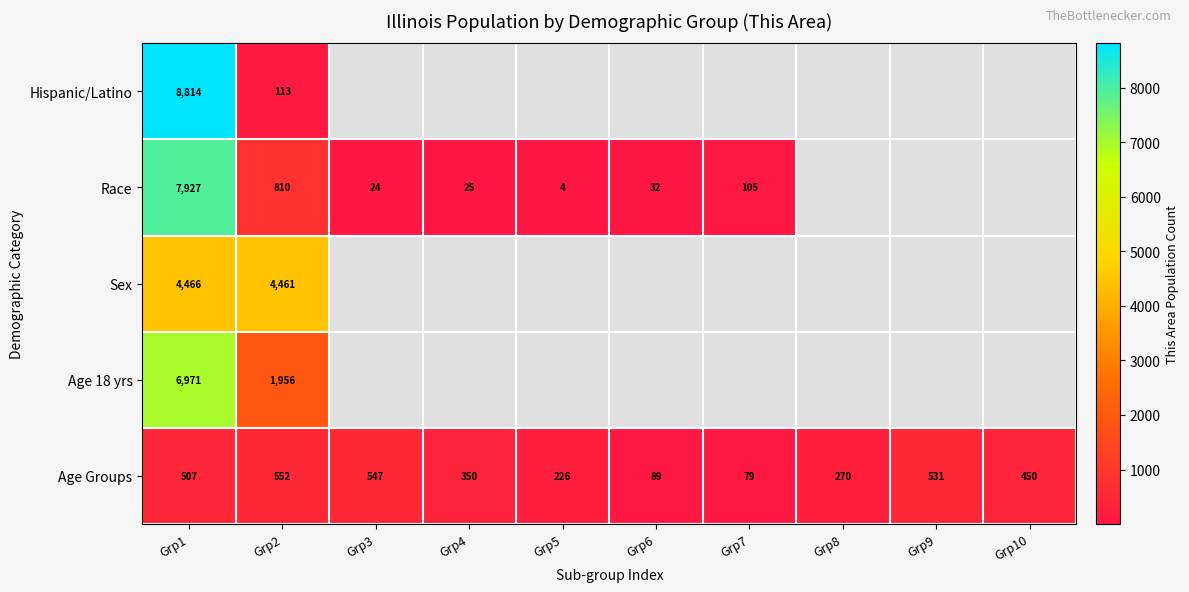

What is the maximum value shown in the chart?

8814.0